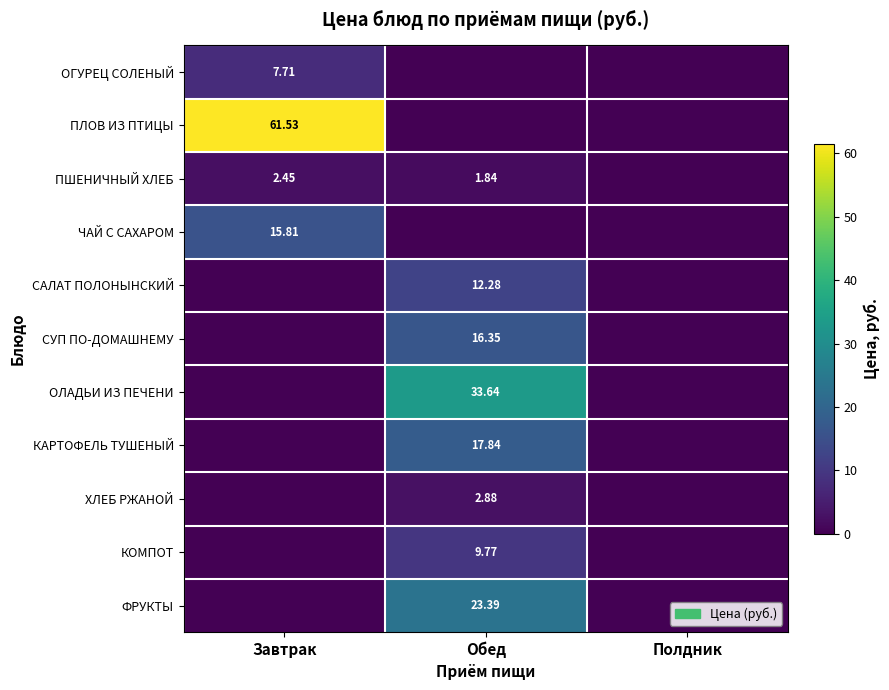

What is the maximum value shown in the chart?

61.5